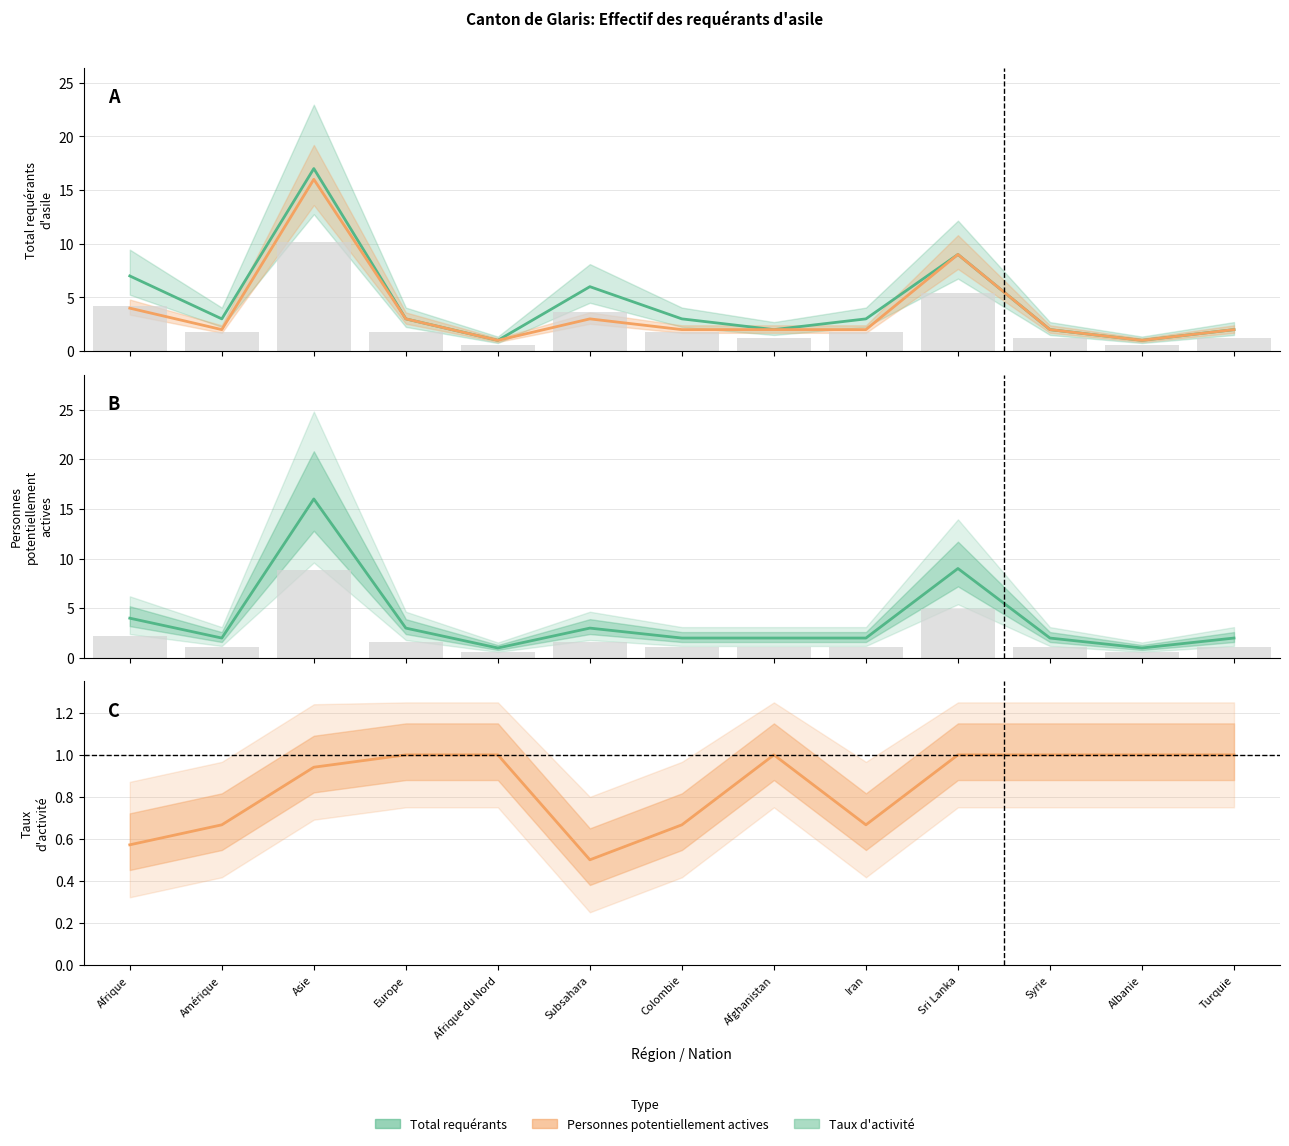

What is the highest value of the Total requérants series?

17